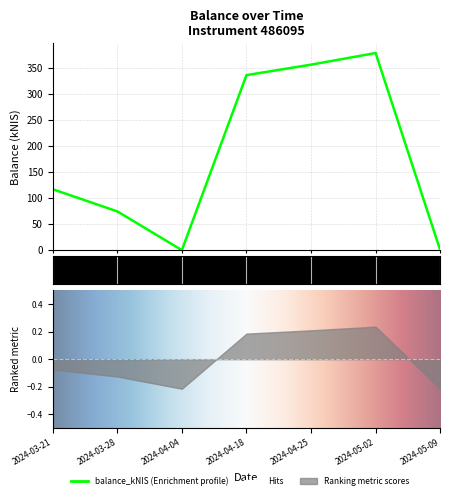

What position from the right is 2024-05-09?

1